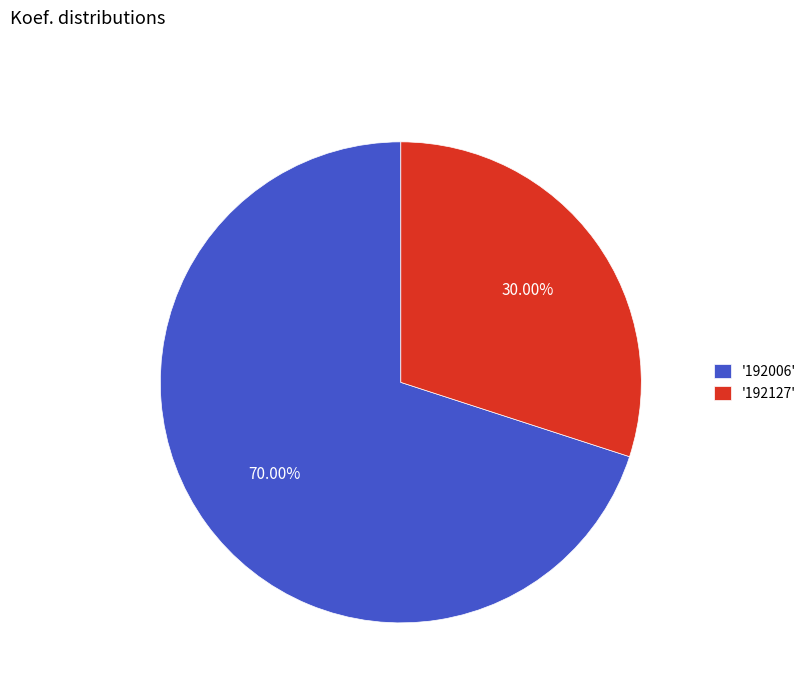

Rank the categories by value from lowest to highest.

'192127', '192006'